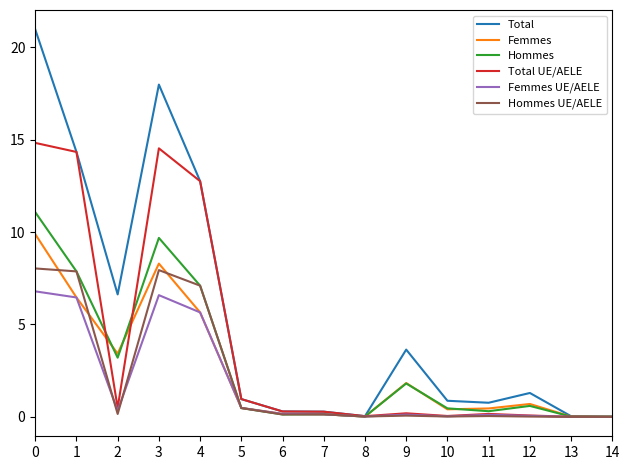

Is the value of Total UE/AELE at 13 greater than the value of Femmes UE/AELE at 1?

No